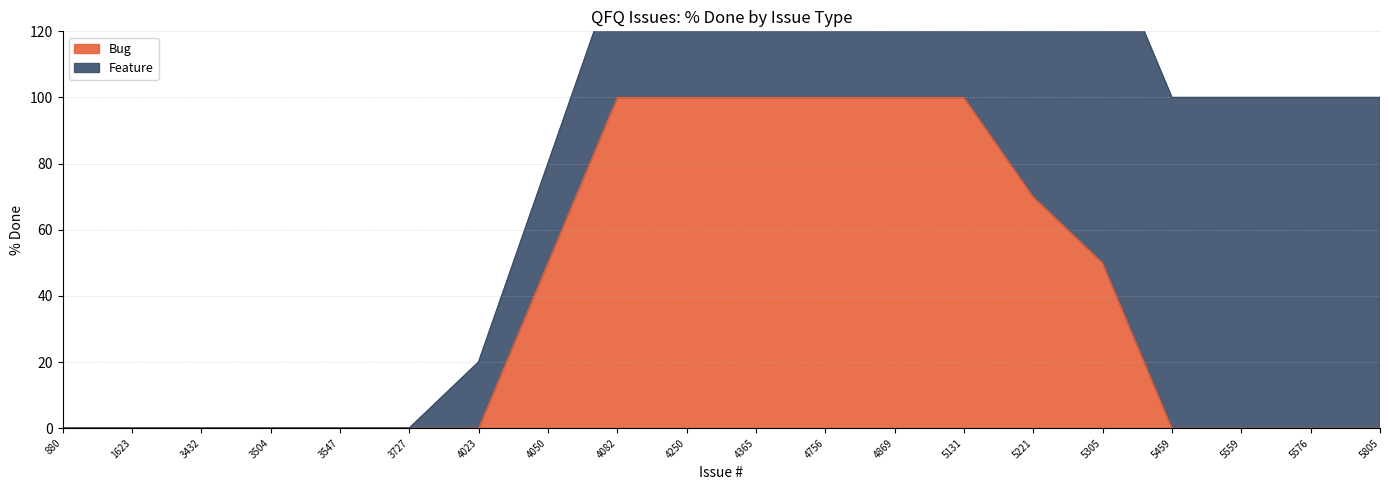

Which category has the highest value across all series?

4082